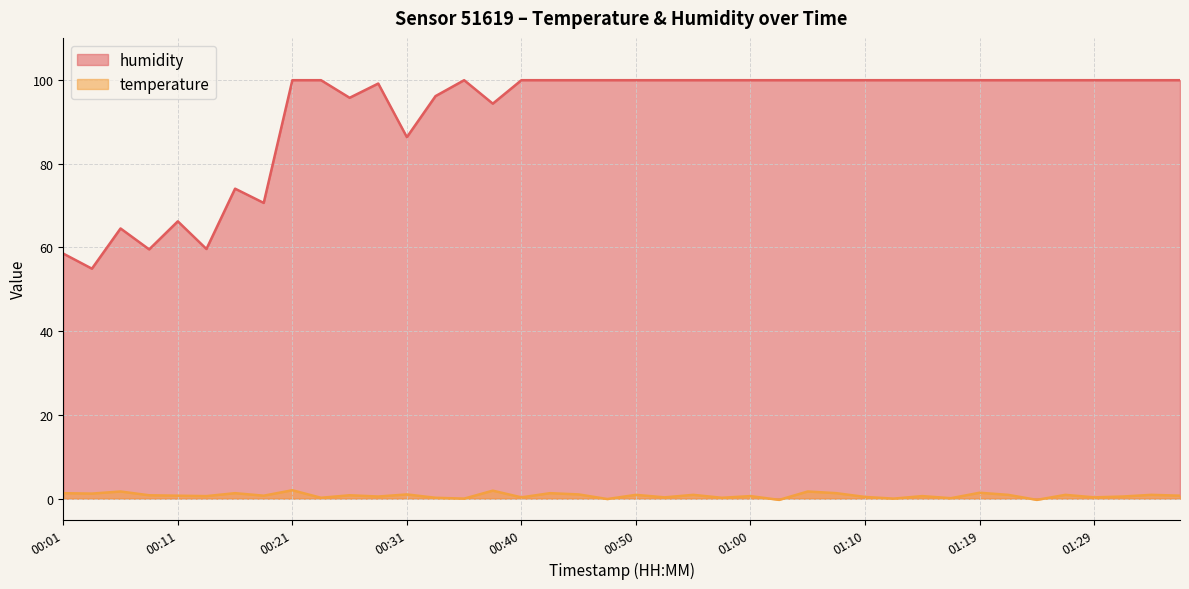

Reading left to right, transcribe all the data shown in this chart.

humidity: 58.5	54.9	64.5	59.5	66.2	59.6	74.0	70.6	99.9	99.9	95.7	99.1	86.3	96.1	99.9	94.3	99.9	99.9	99.9	99.9	99.9	99.9	99.9	99.9	99.9	99.9	99.9	99.9	99.9	99.9	99.9	99.9	99.9	99.9	99.9	99.9	99.9	99.9	99.9	99.9
temperature: 1.3	1.2	1.7	0.8	0.7	0.6	1.3	0.7	2.0	0.2	0.8	0.5	1.0	0.2	0.0	1.9	0.3	1.3	1.0	-0.1	0.9	0.3	0.9	0.2	0.6	-0.3	1.7	1.3	0.4	0.0	0.6	0.1	1.4	0.9	-0.3	0.9	0.3	0.5	0.9	0.7